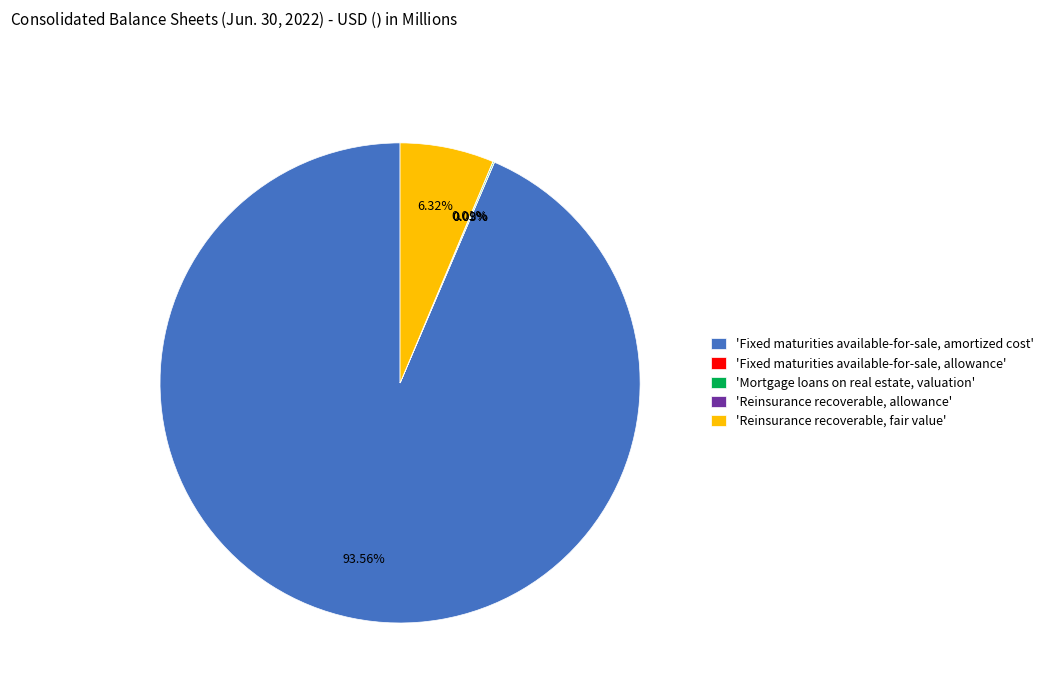

Which slice is the largest?

'Fixed maturities available-for-sale, amortized cost'